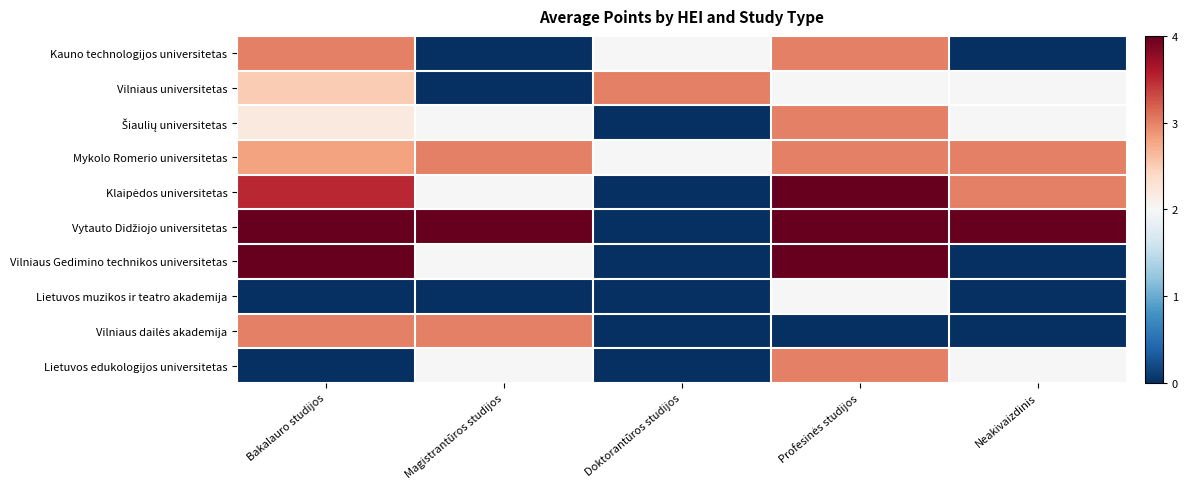

Which series changed the most between Bakalauro studijos and Neakivaizdinis?

Vilniaus Gedimino technikos universitetas